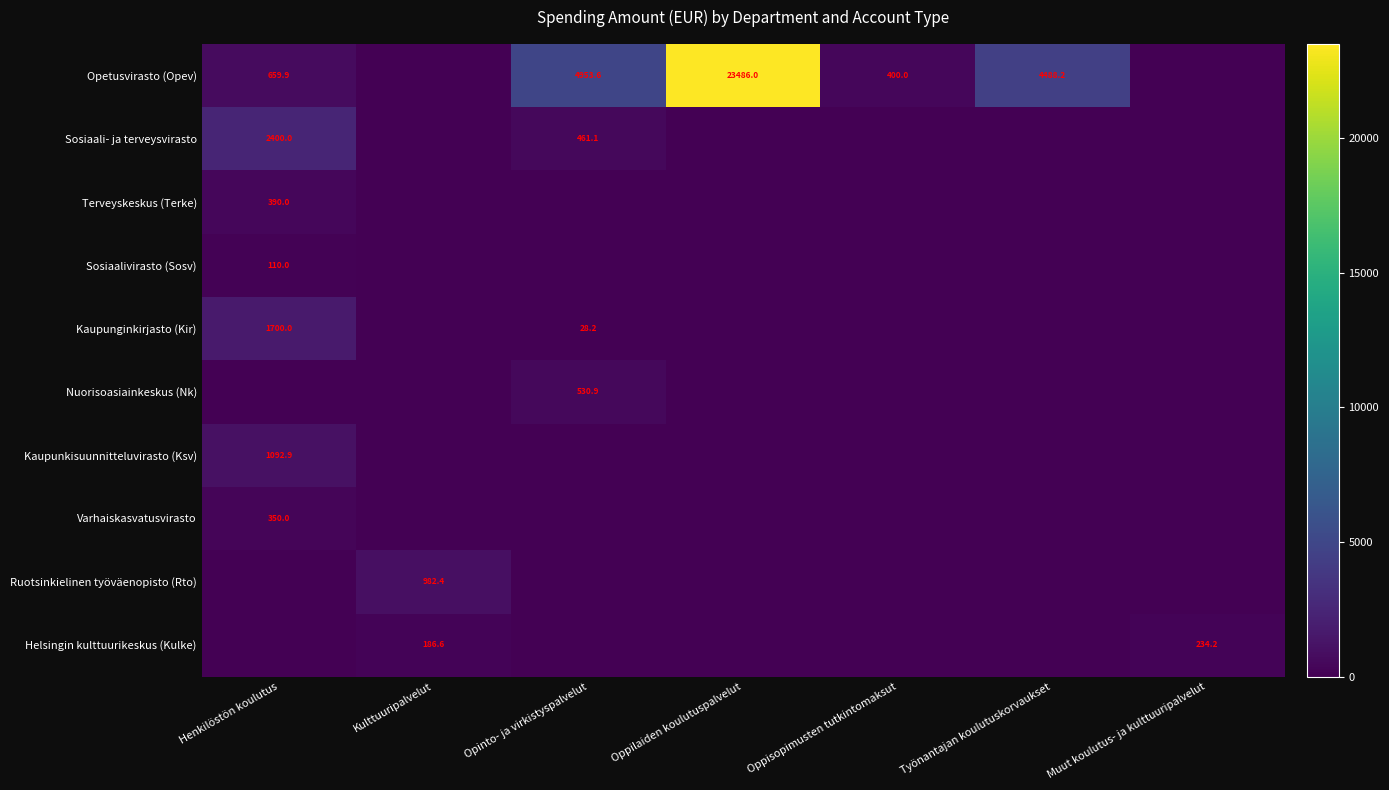

Is it true that Opetusvirasto (Opev) equals 4953.6 at Opinto- ja virkistyspalvelut?

True